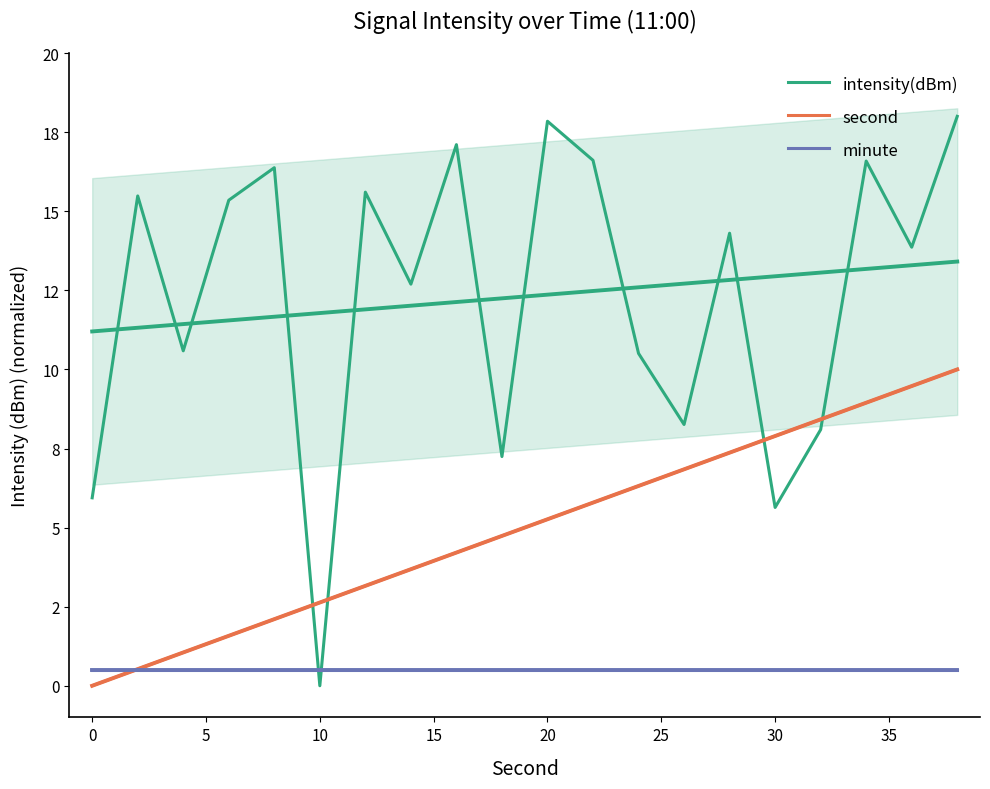

Reading left to right, list all the values displayed in this chart.

intensity(dBm): 5.9	15.5	10.6	15.3	16.4	0.0	15.6	12.7	17.1	7.2	17.8	16.6	10.5	8.3	14.3	5.6	8.1	16.6	13.9	18.0
second: 0.0	0.5	1.1	1.6	2.1	2.6	3.2	3.7	4.2	4.7	5.3	5.8	6.3	6.8	7.4	7.9	8.4	8.9	9.5	10.0
minute: 0.5	0.5	0.5	0.5	0.5	0.5	0.5	0.5	0.5	0.5	0.5	0.5	0.5	0.5	0.5	0.5	0.5	0.5	0.5	0.5